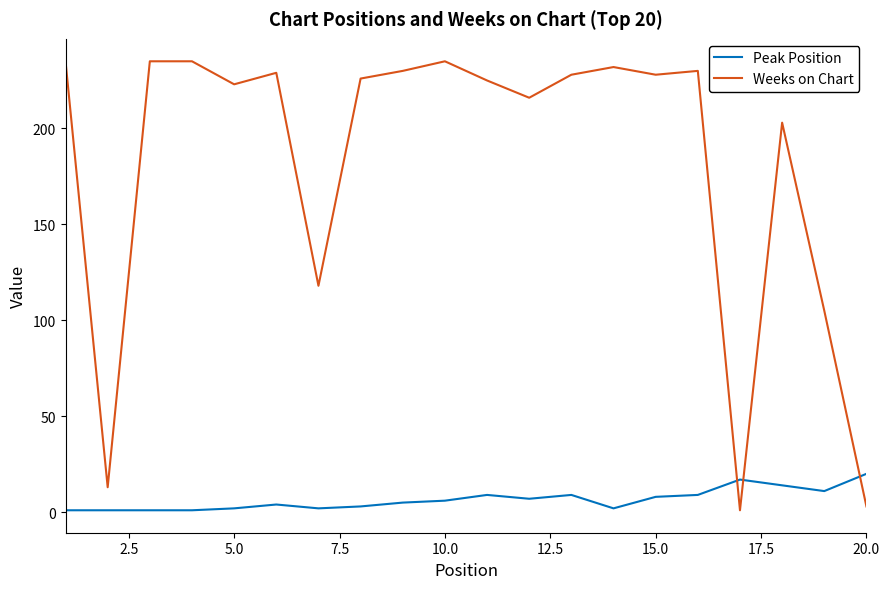

List the series in order of their overall mean, highest first.

Weeks on Chart, Peak Position